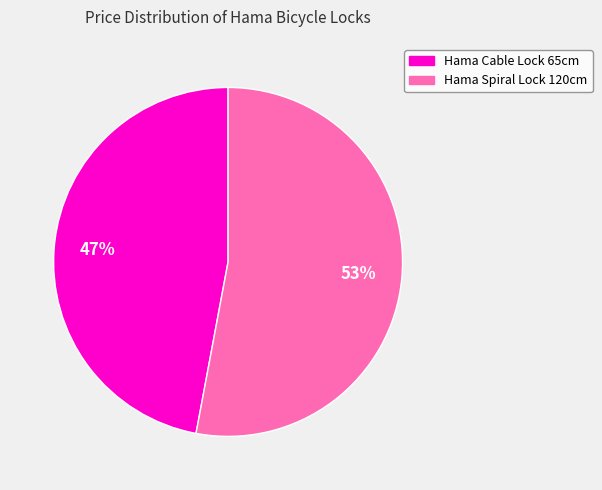

How many segments does this pie chart have?

2